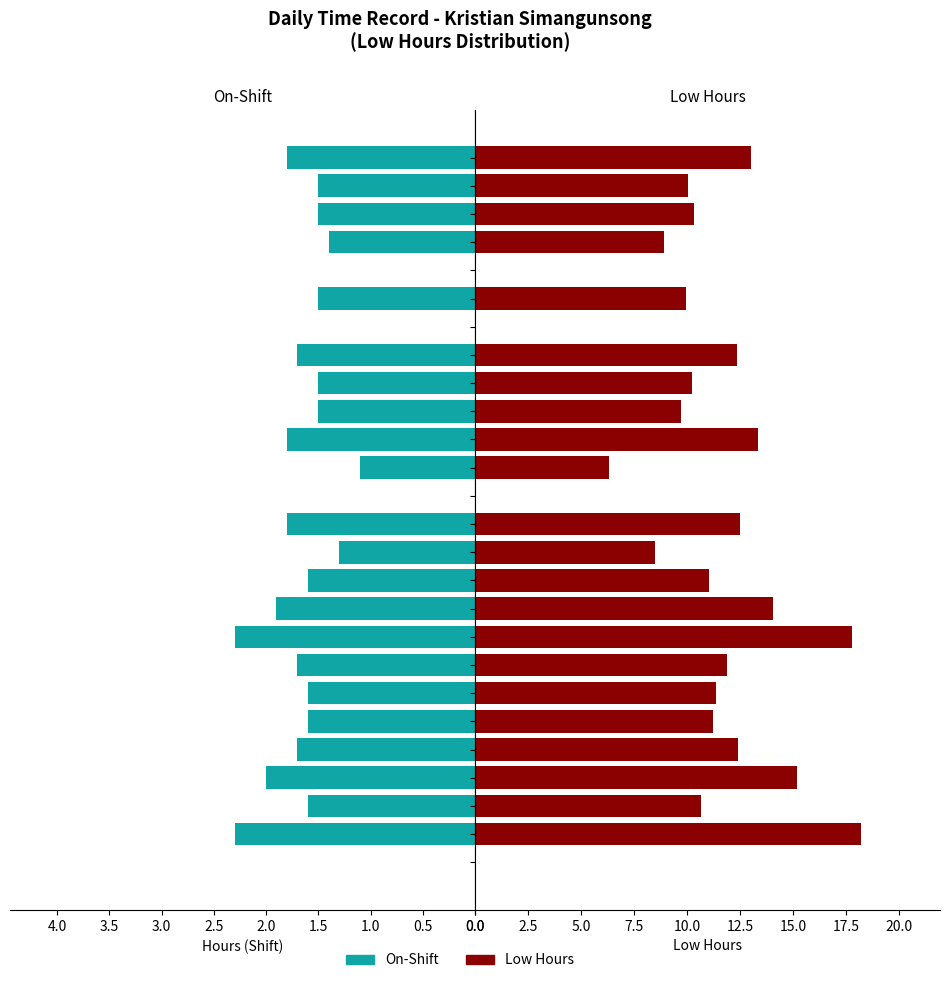

What is the value of the On-Shift bar at the 26th from the left?

1.8